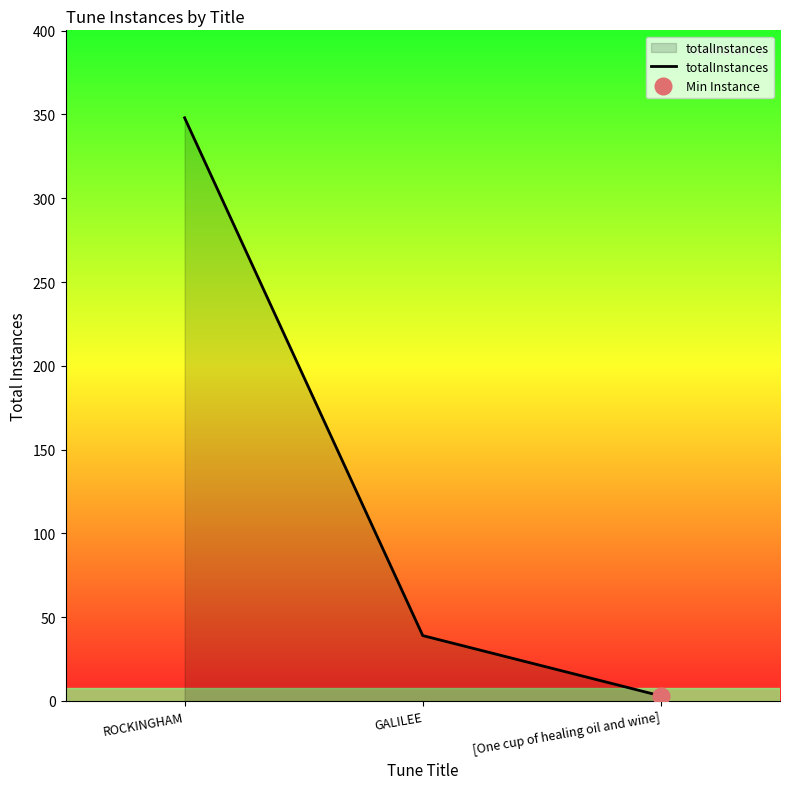

How many categories are shown in the chart?

3